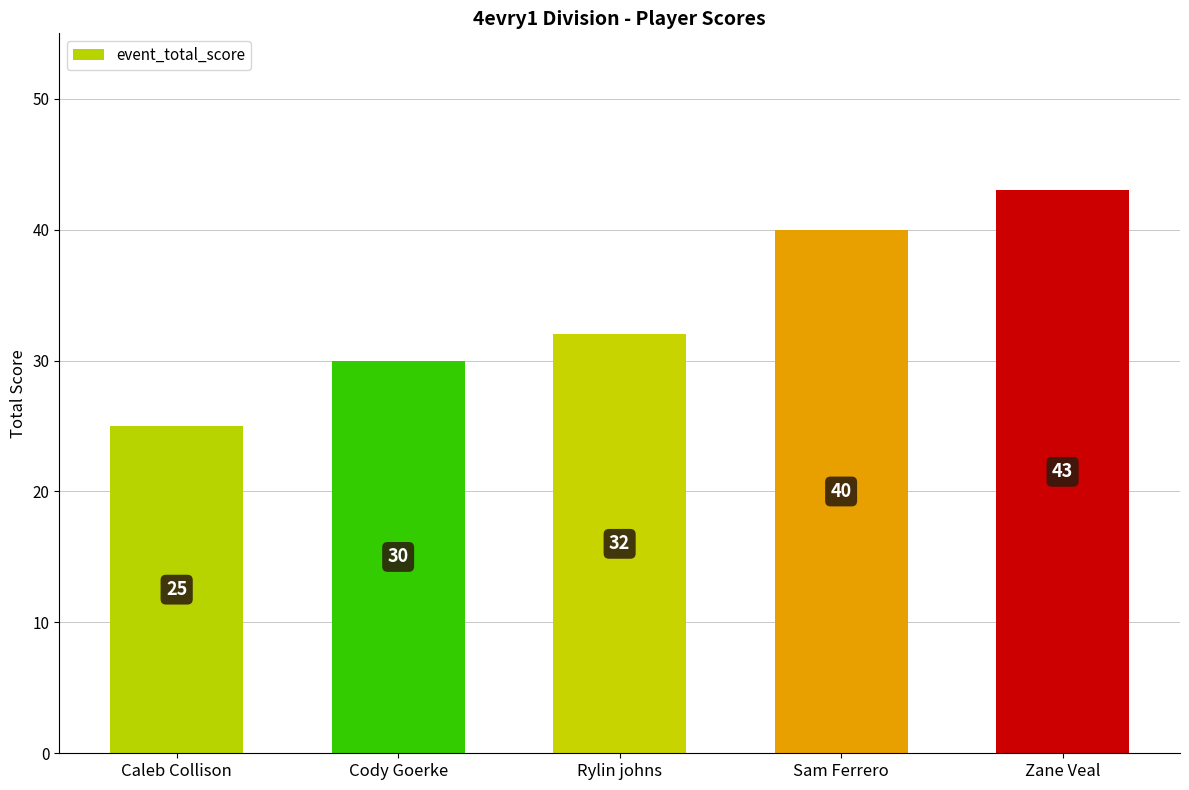

What is the difference between the values at Sam Ferrero and Cody Goerke?

10